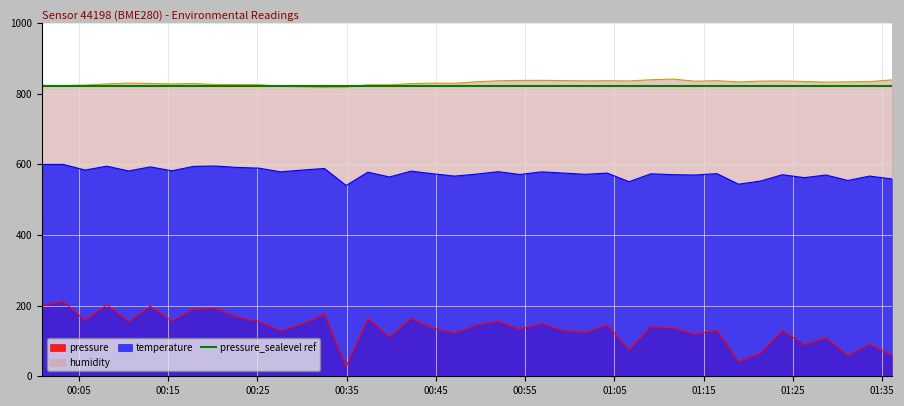

What is the sum of all temperature values?

22988.5